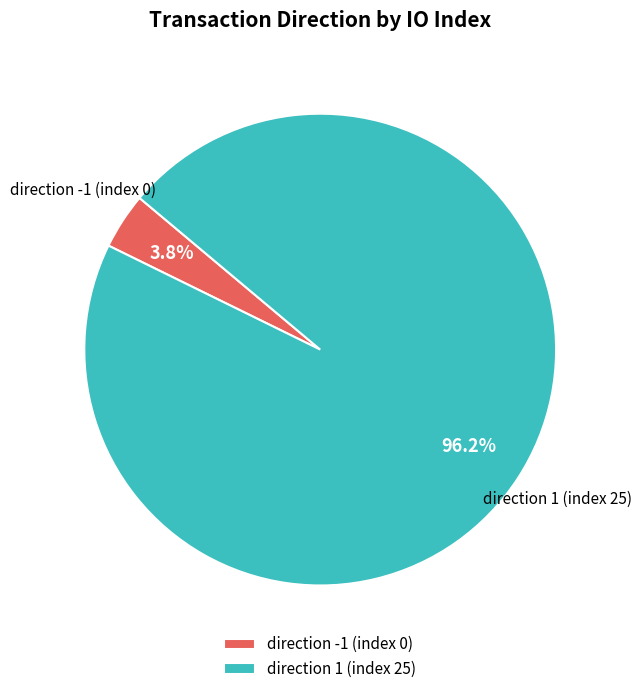

To the nearest percent, what is the difference between the largest and smallest slice percentages?

92%